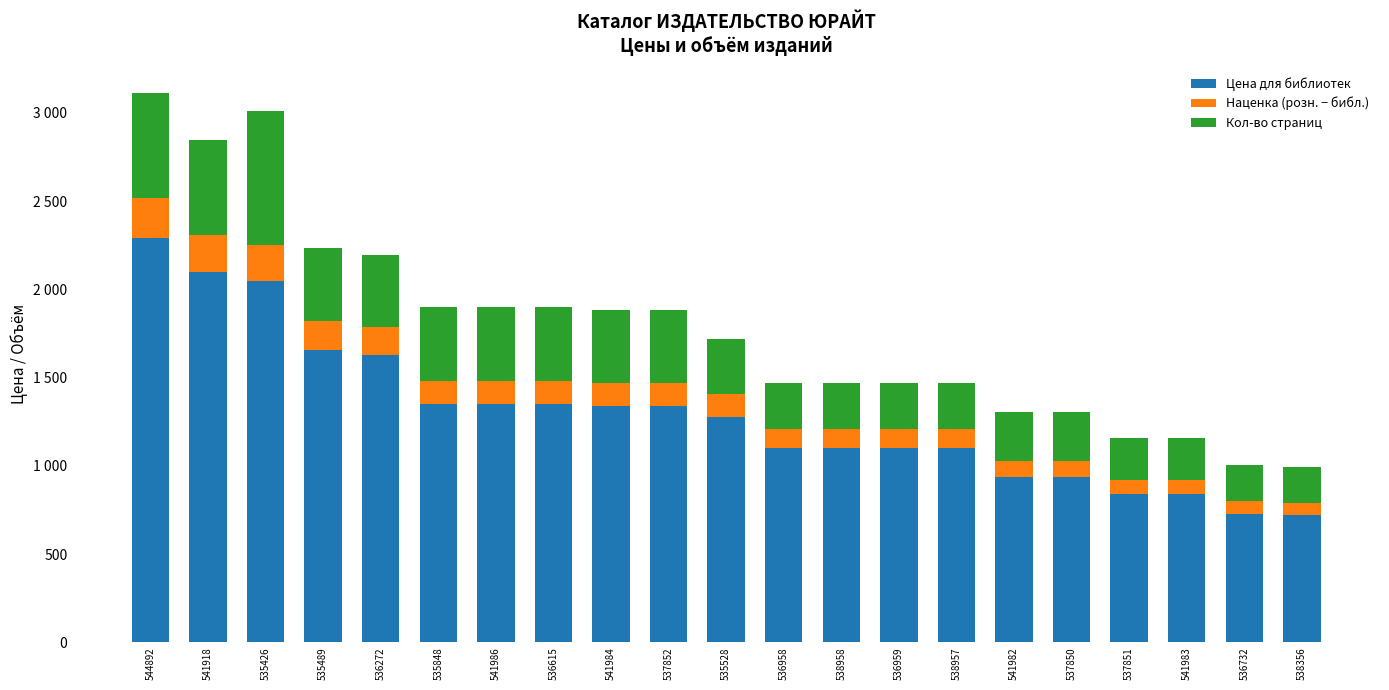

The Кол-во страниц series shows 259 at 536959. True or false?

True